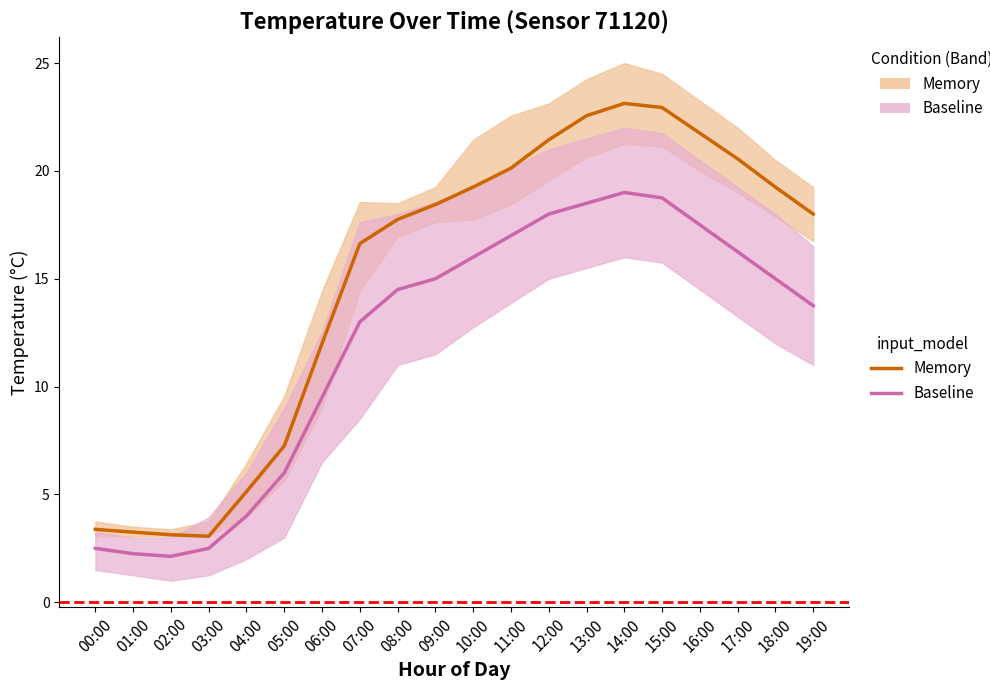

What is the average value of the Memory series?

15.0